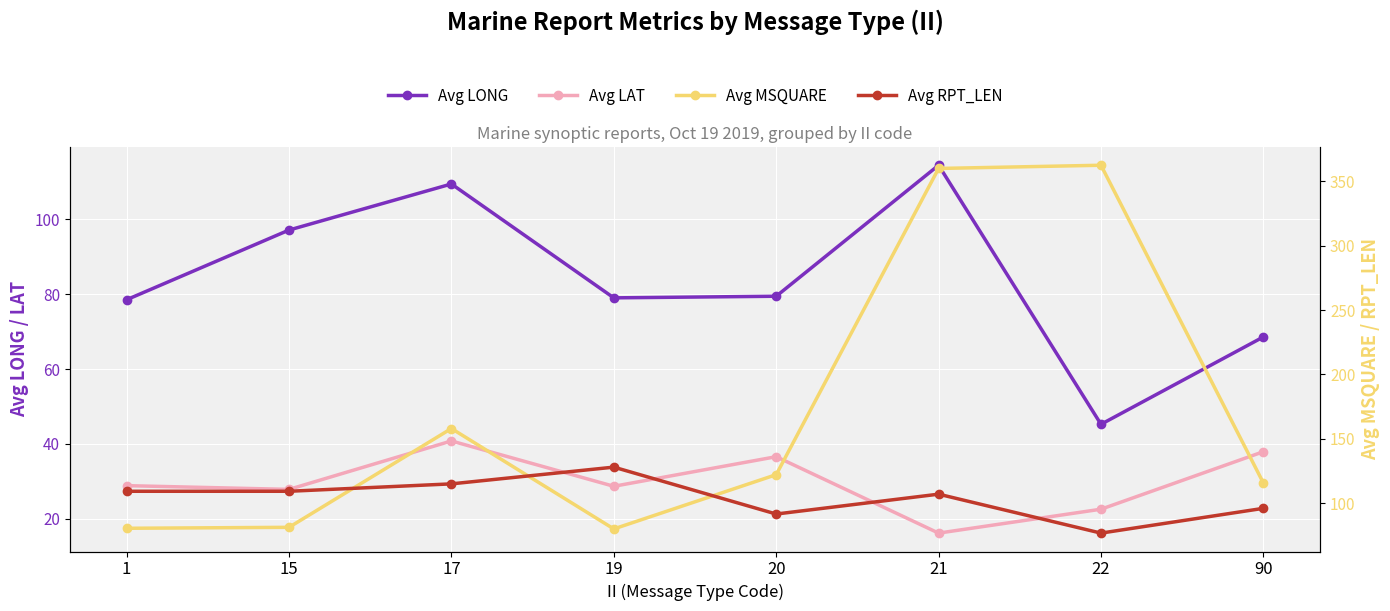

What value does the Avg MSQUARE series have at 15?

81.2